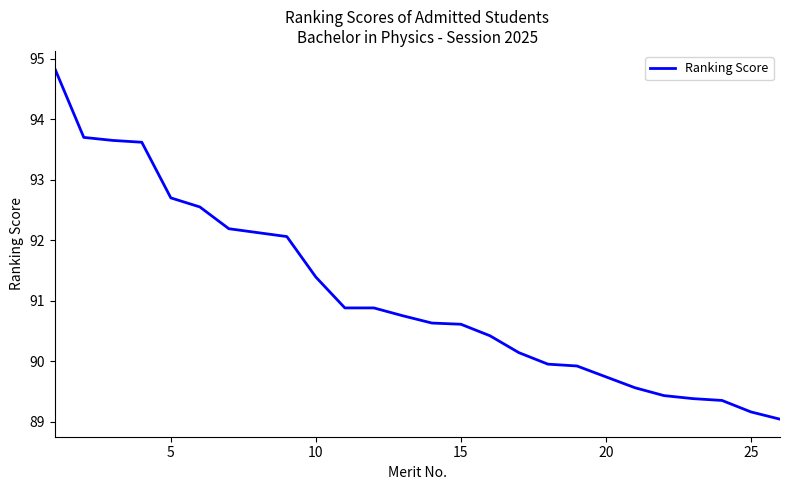

What is the difference between the maximum and minimum values?

5.8